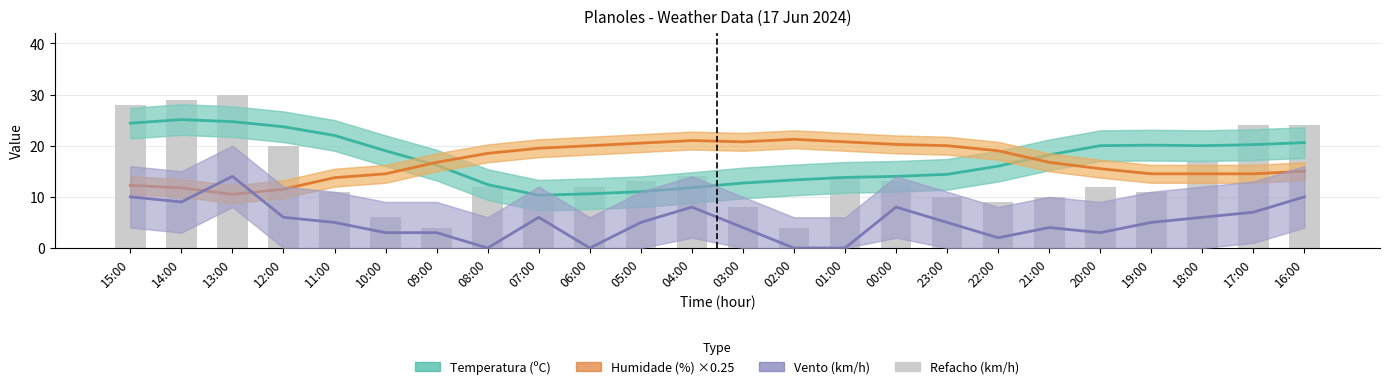

Which category has the highest value across all series?

13:00